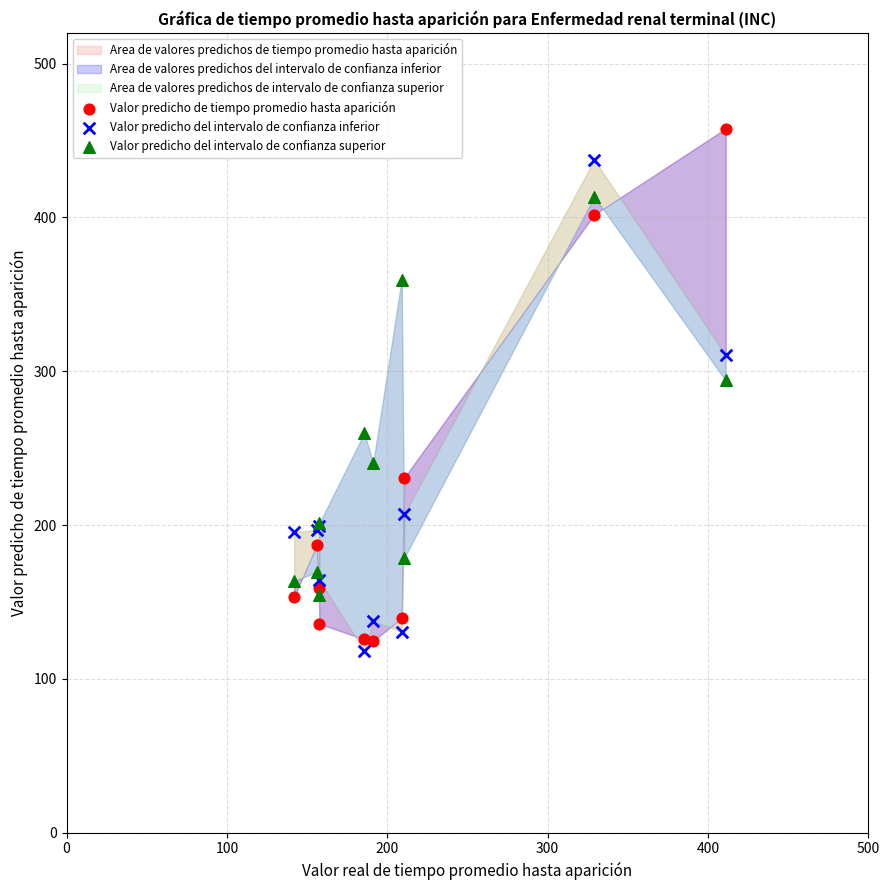

Which series has the widest spread of Y values?

Valor predicho de tiempo promedio hasta aparición